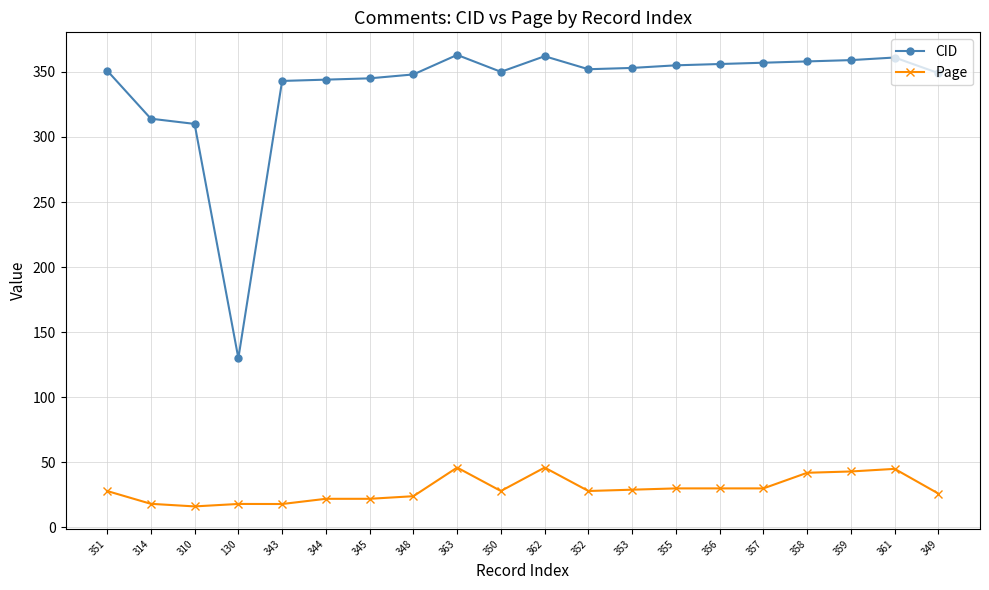

What is the maximum value shown in the chart?

363.0